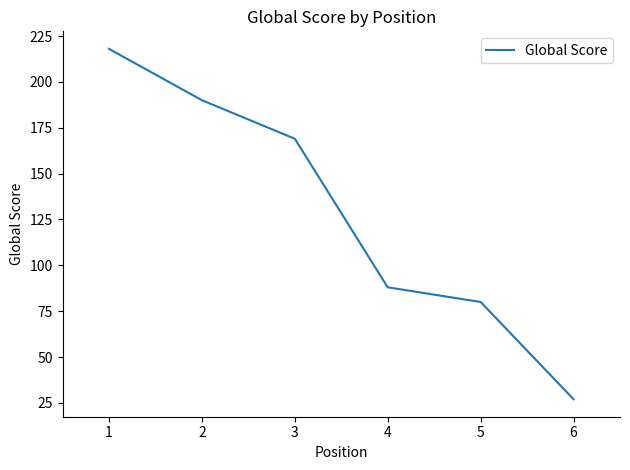

Which has a higher value, 1 or 3?

1